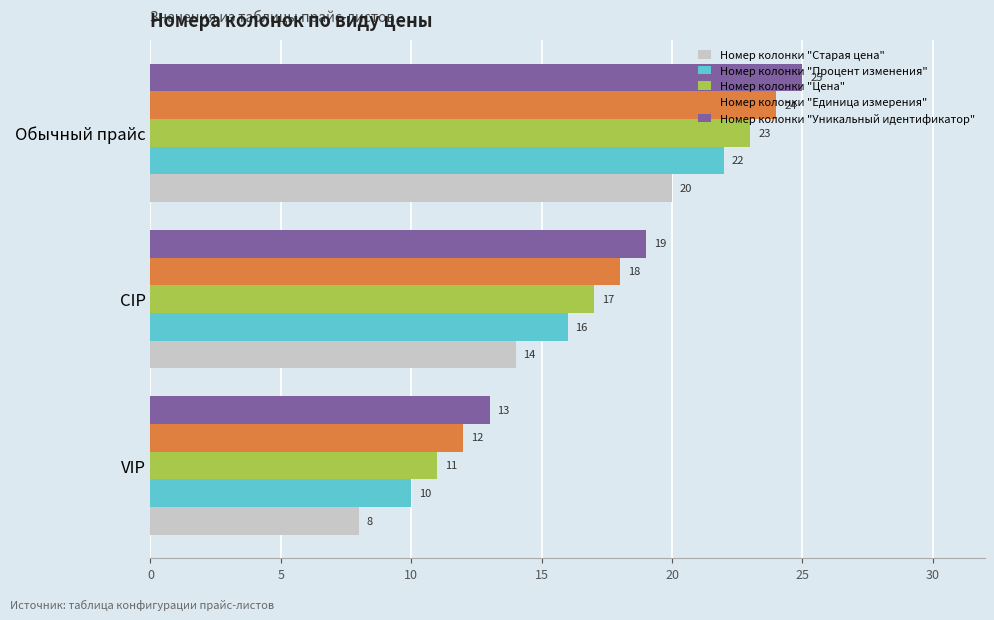

What is the lowest value of the Номер колонки "Старая цена" series?

8